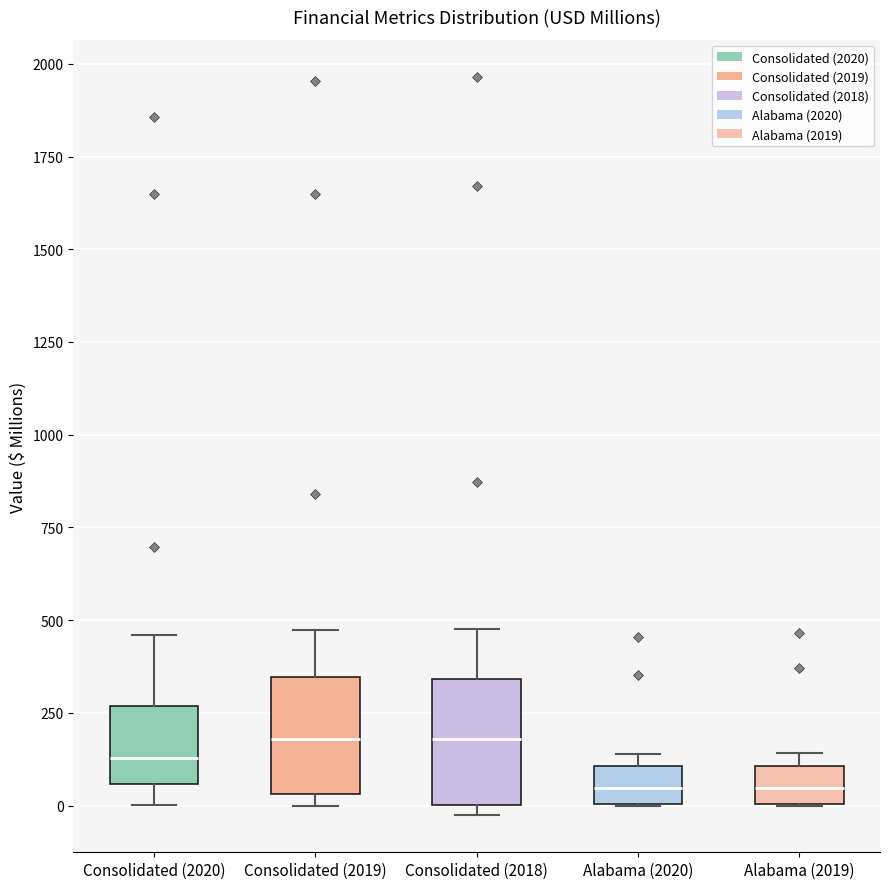

Where does the median line of the box for Alabama (2020) sit on the y-axis? The values are not printed on the chart, so give them approximately, as read against the axis.

50